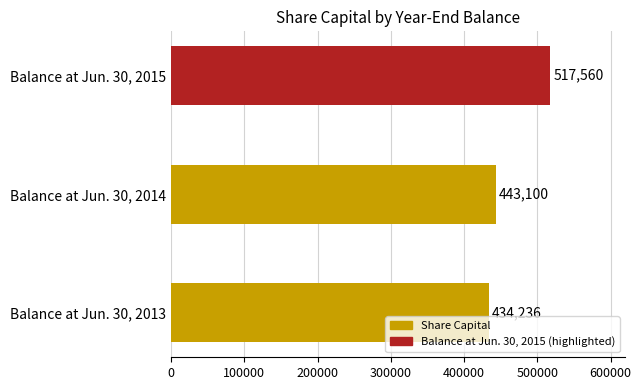

Between Balance at Jun. 30, 2013 and Balance at Jun. 30, 2014, which is larger?

Balance at Jun. 30, 2014